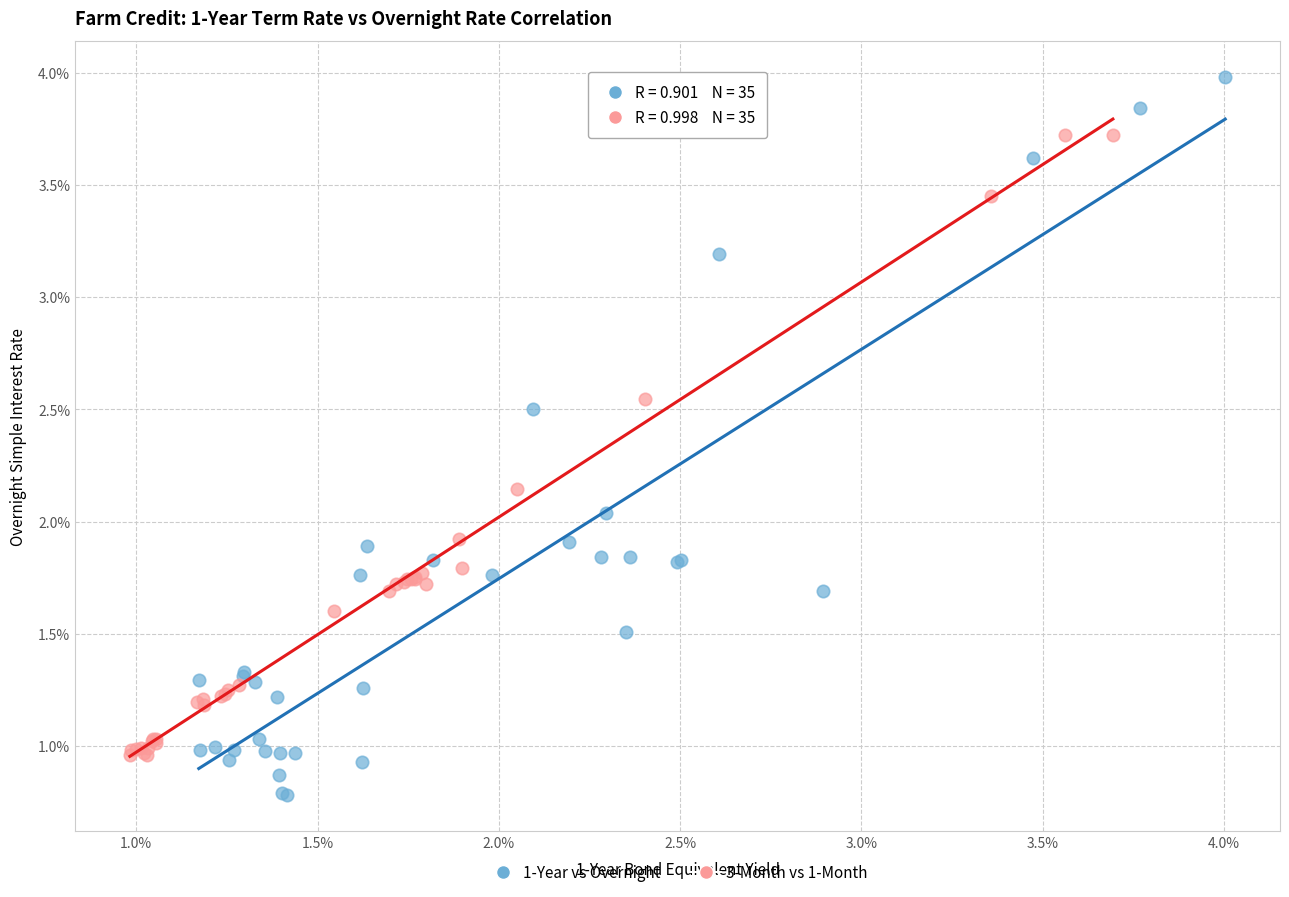

Which series contains the lowest Y value?

1-Year vs Overnight